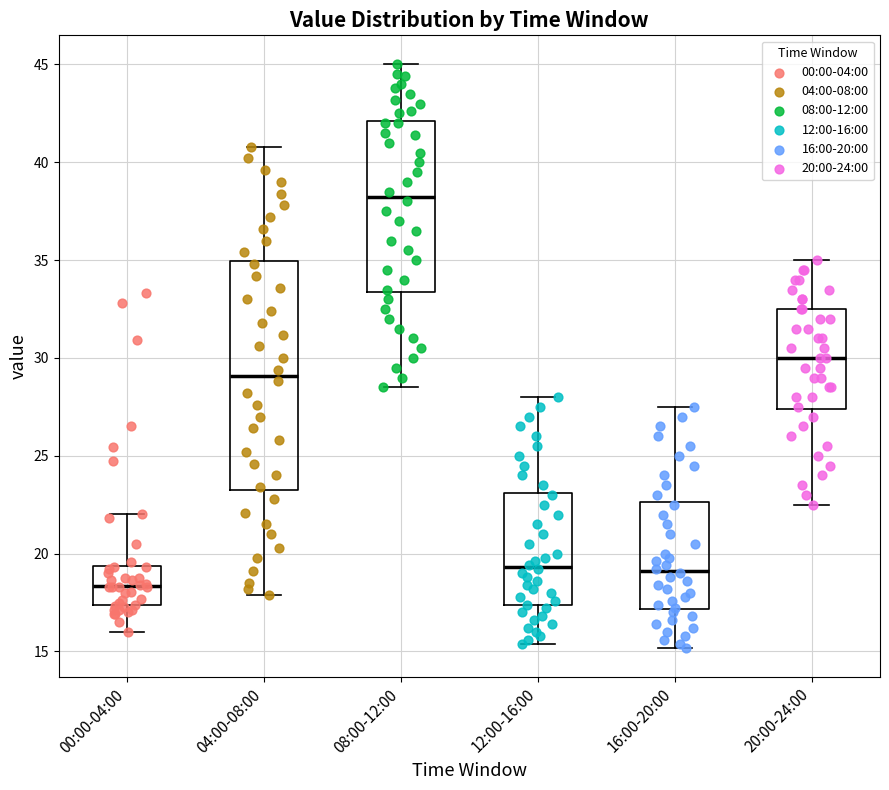

Which box is the tallest, from its lower edge to its upper edge?

04:00-08:00